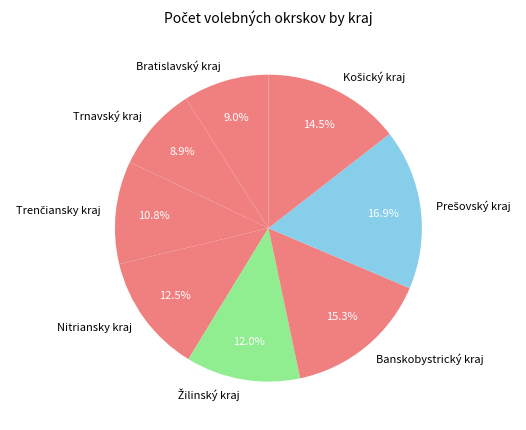

Is there any slice that represents more than half of the pie?

No